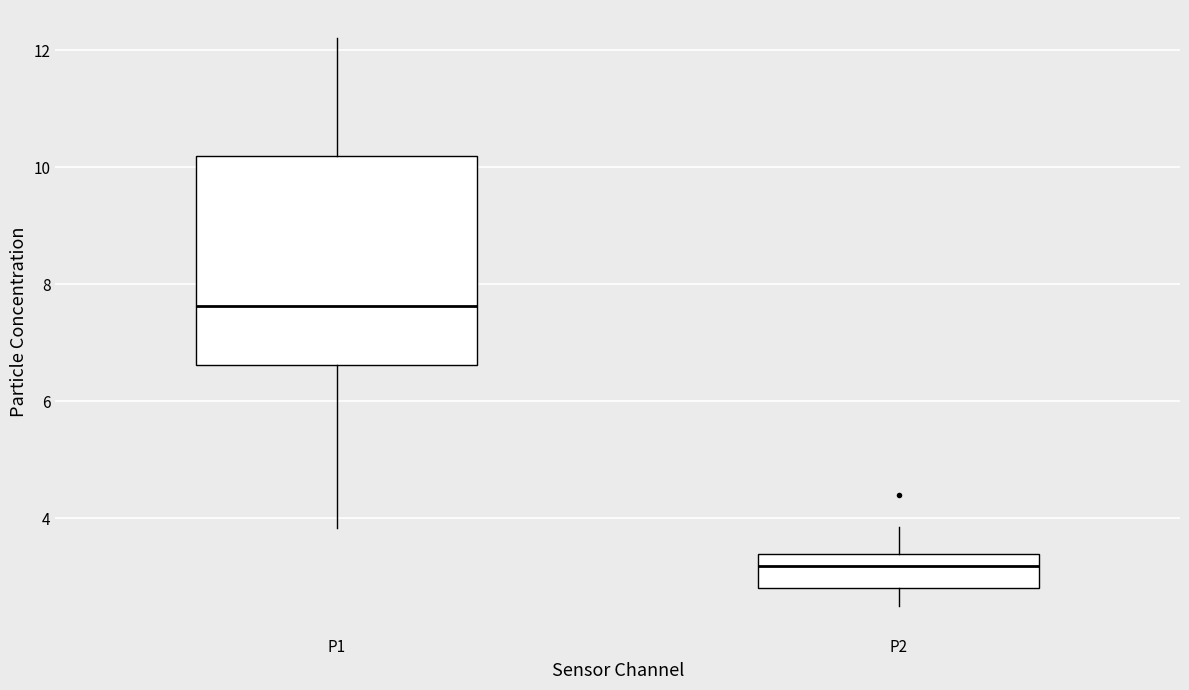

Which box is the tallest, from its lower edge to its upper edge?

P1